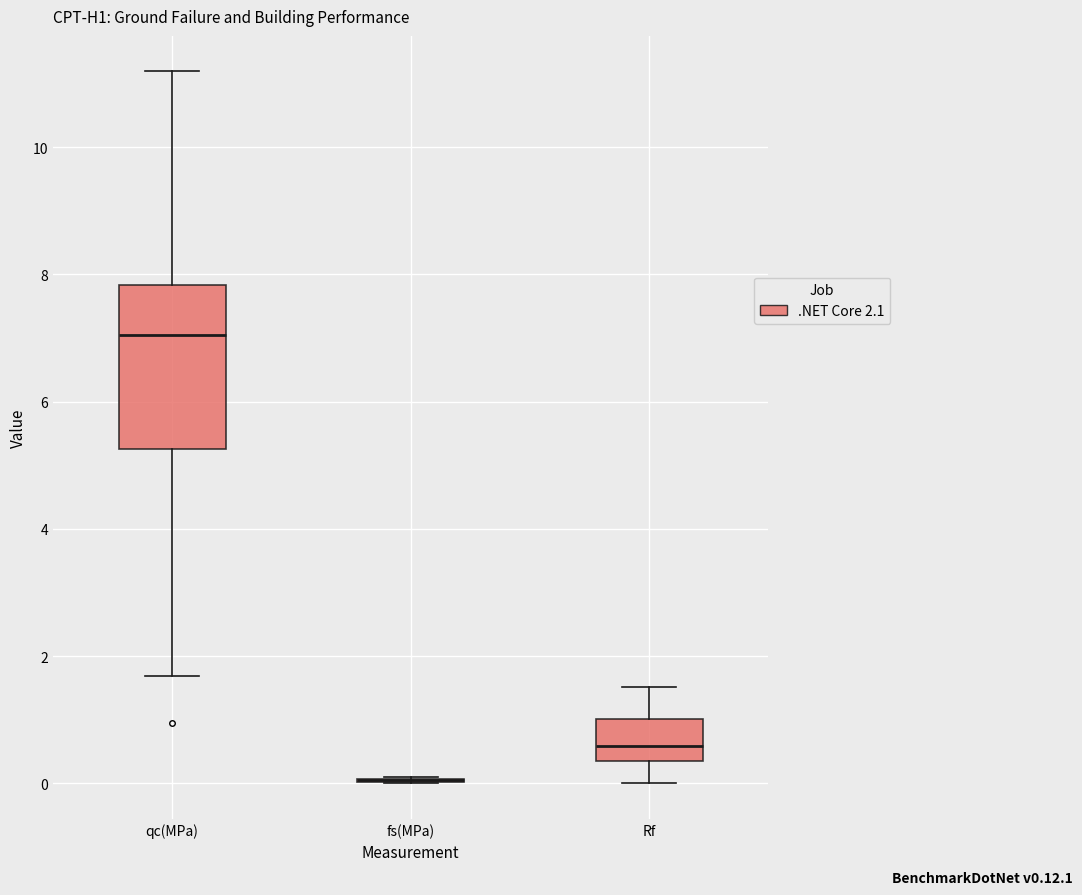

Which box is the tallest, from its lower edge to its upper edge?

qc(MPa)